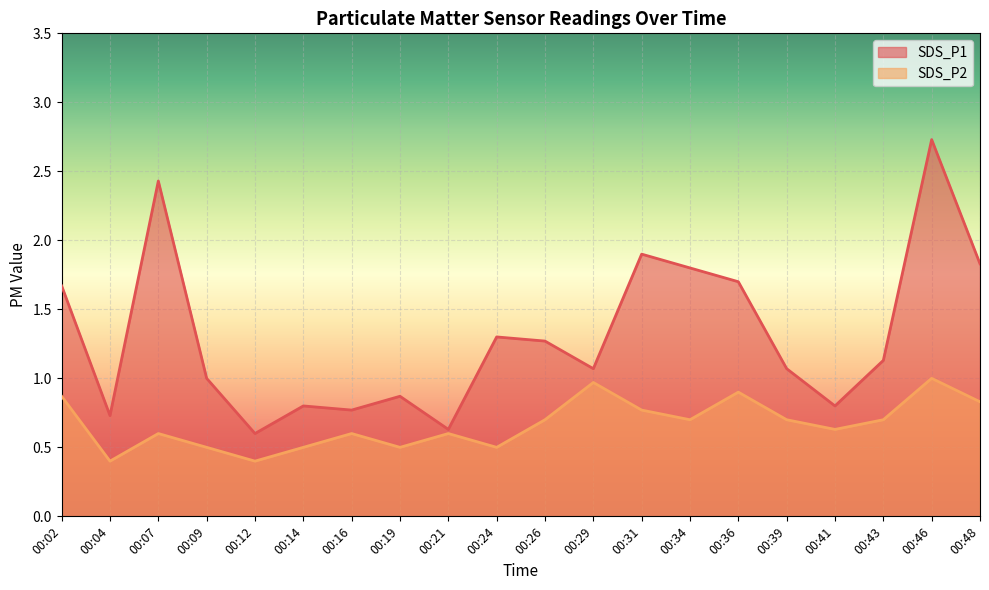

True or false: SDS_P1 and SDS_P2 intersect in this chart.

False